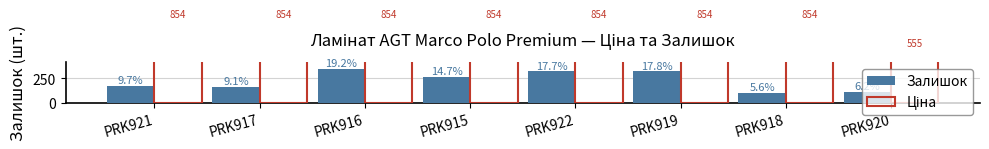

Which series changed the most between PRK915 and PRK918?

Залишок